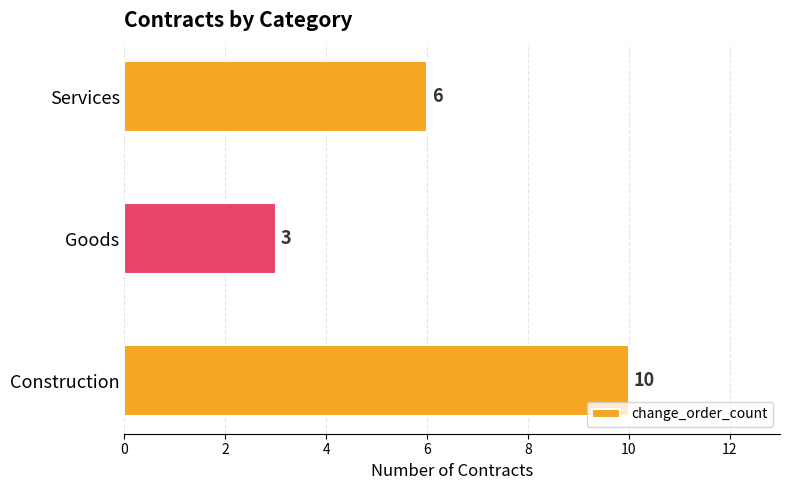

Does the chart contain any negative values?

No